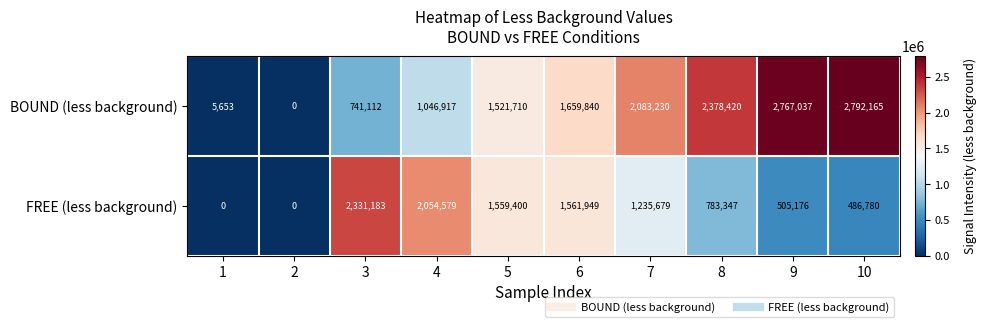

Rank the series by their average value, from lowest to highest.

FREE (less background), BOUND (less background)